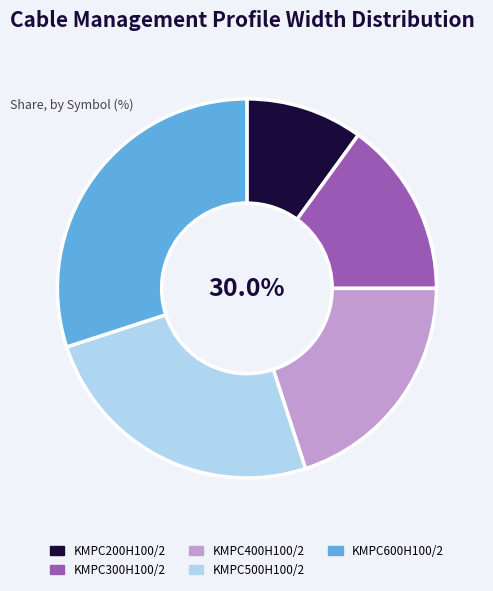

How many segments does this pie chart have?

5